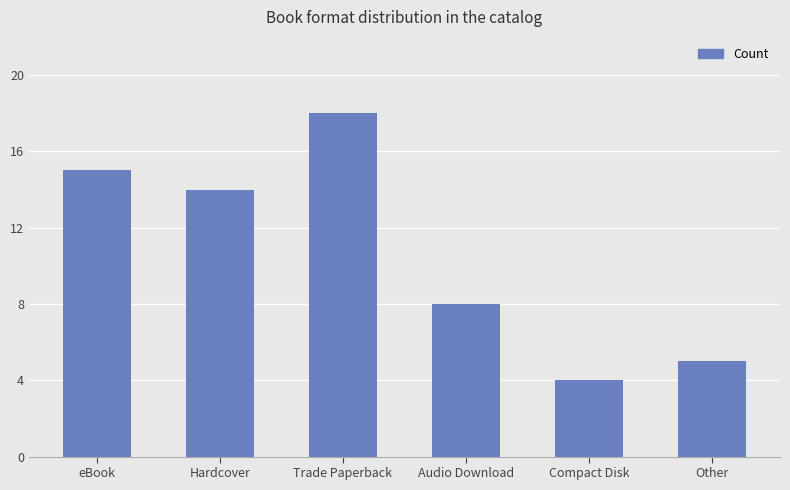

What is the label of the 1st bar from the left?

eBook